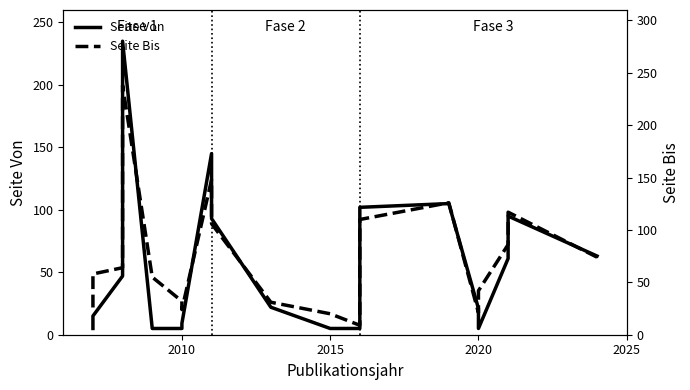

How many data points in Seite Bis are less than 64?

10